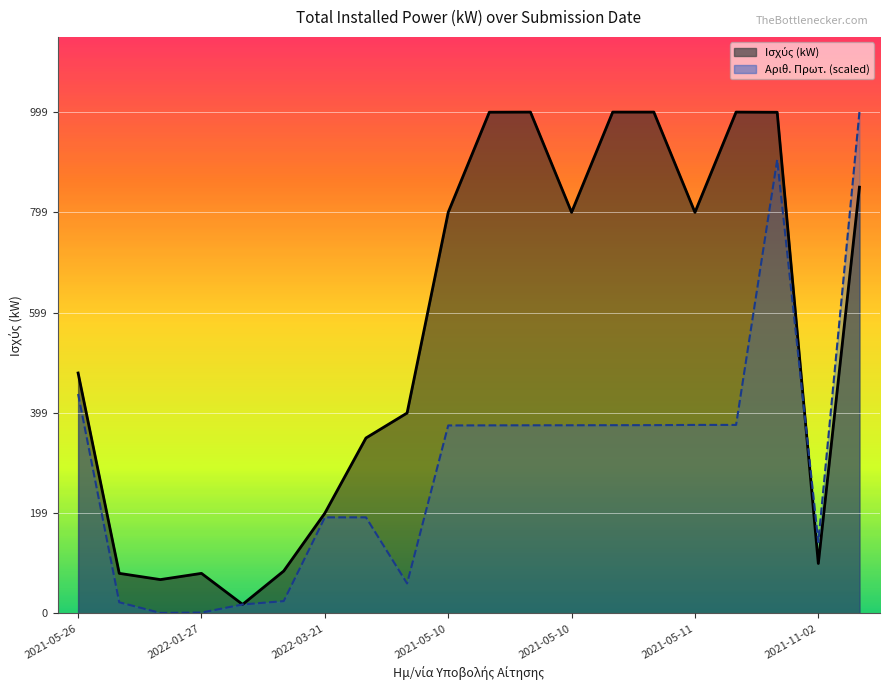

What is the label of the 5th point from the left?

2022-02-22